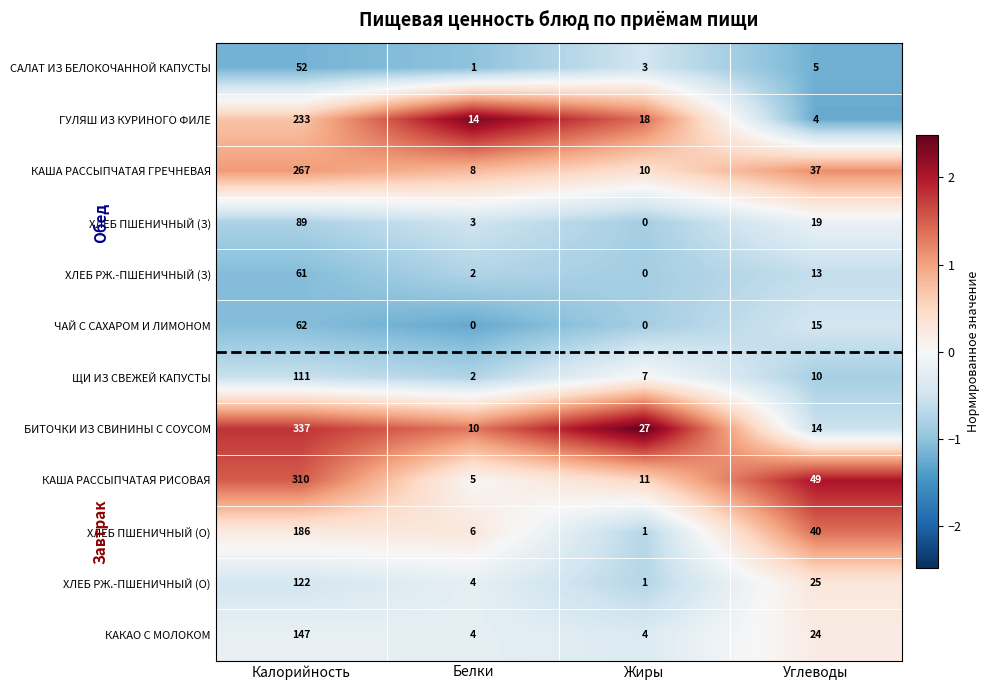

Count the number of data series in this chart.

12